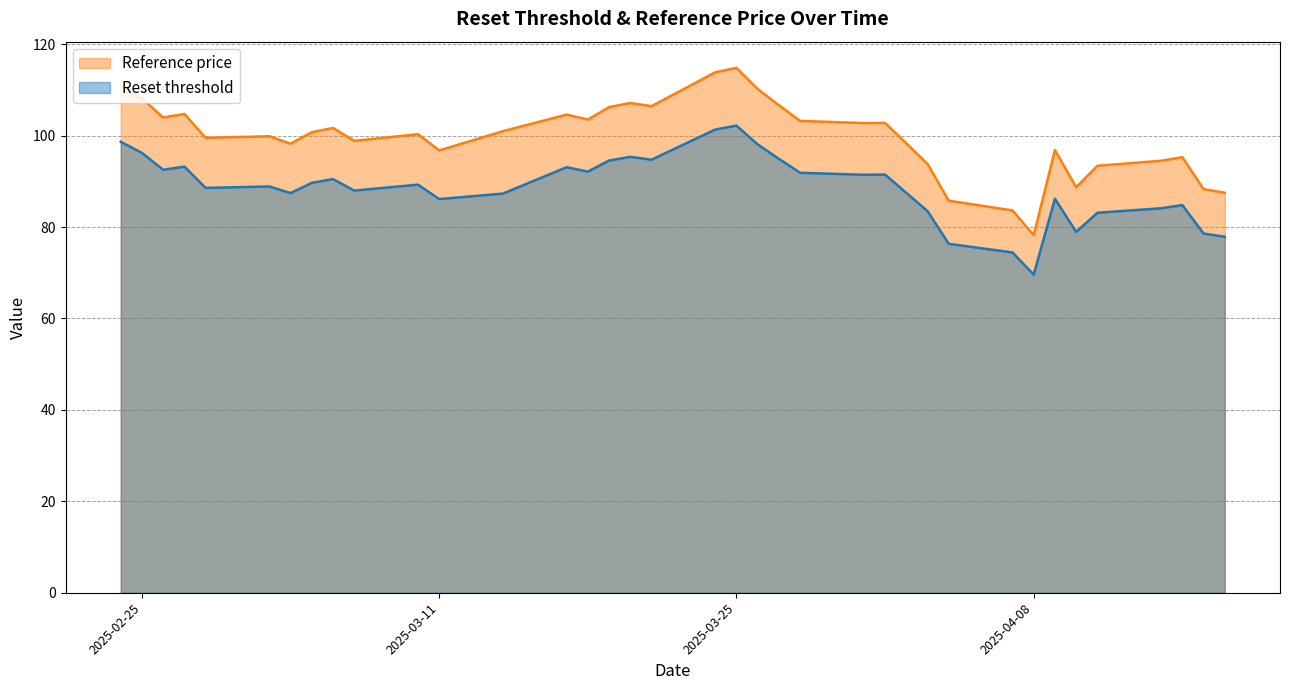

True or false: Reset threshold has more than 1 interior local peaks.

True